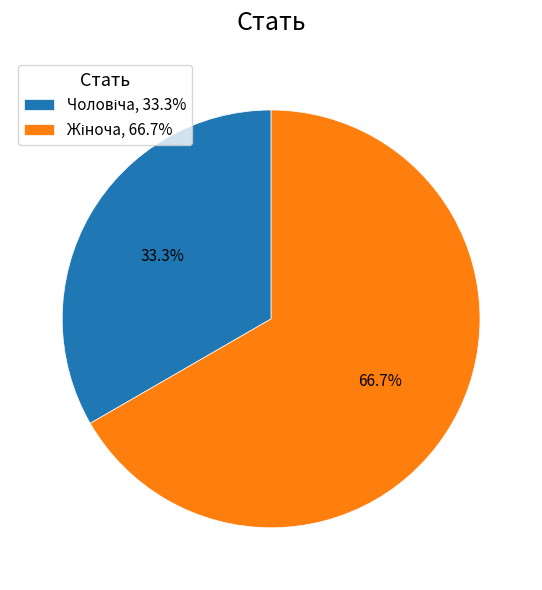

Is there a majority slice in this chart?

Yes